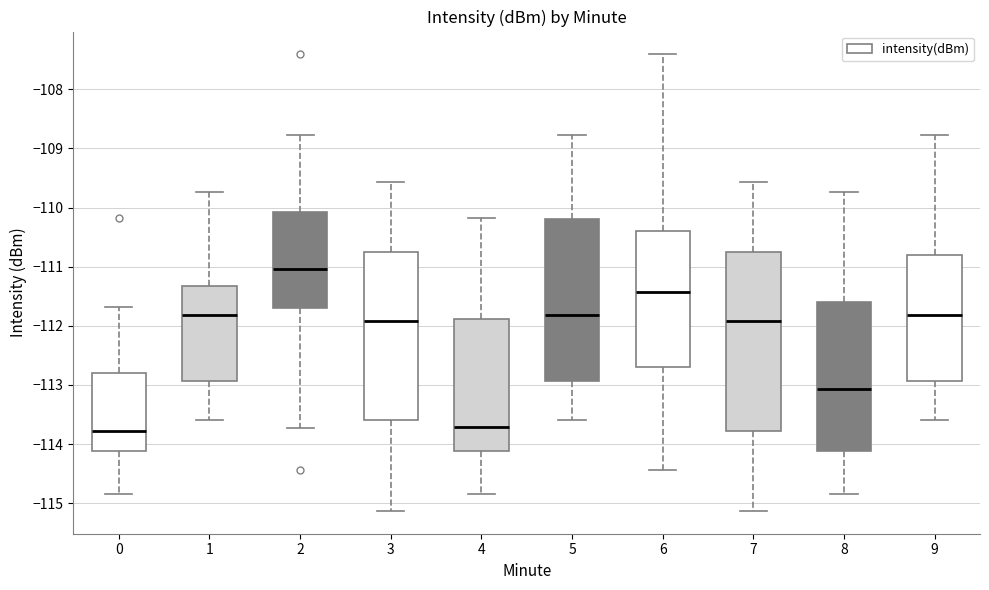

Comparing the boxes themselves (not the whiskers), which one is the tallest?

7